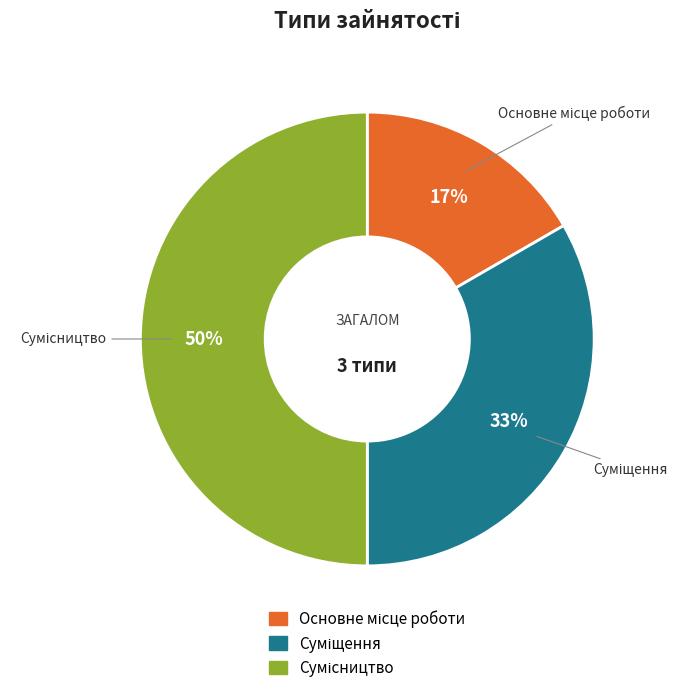

To the nearest percent, what is the difference between the largest and smallest slice percentages?

33%